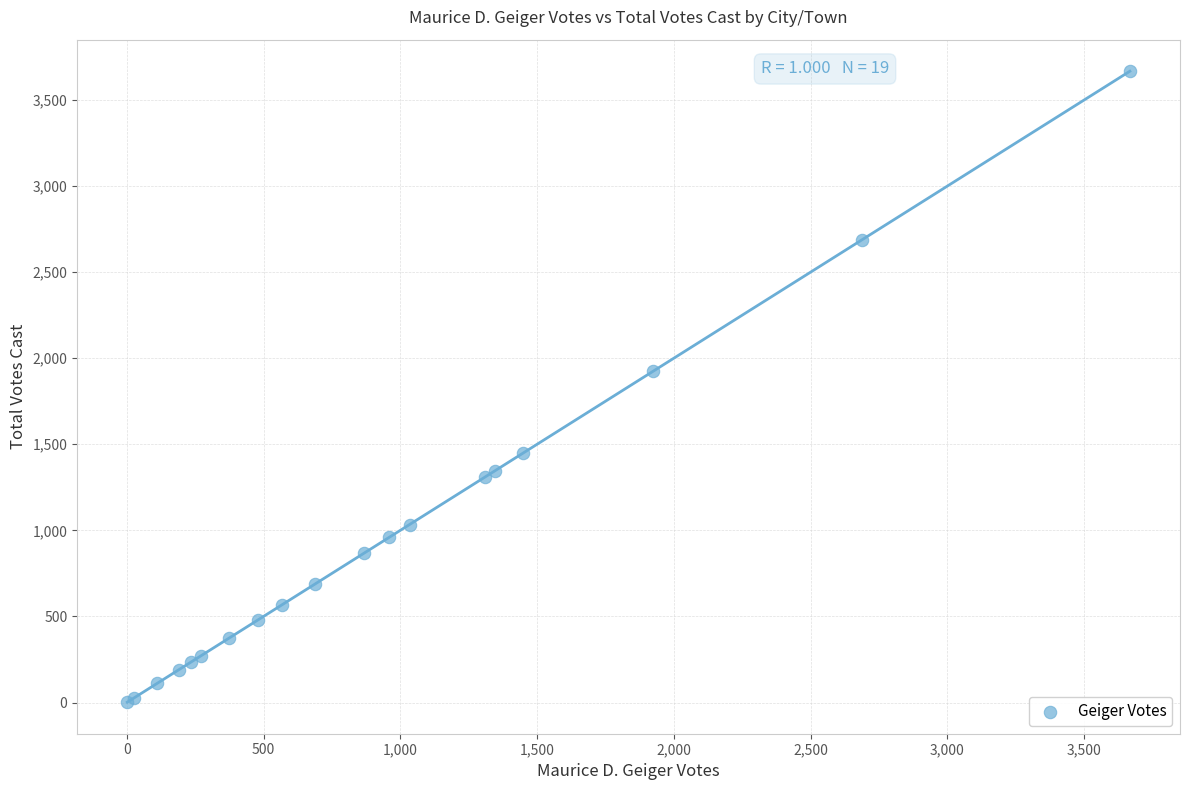

What Y value in the scatter plot is closest to 1834?

1924